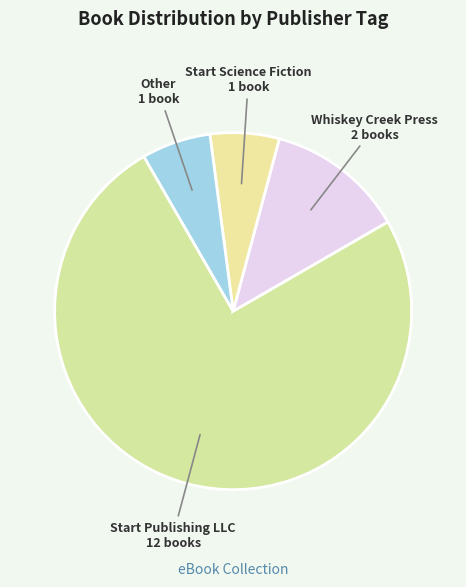

Is the sum of Start Science Fiction and Start Publishing LLC greater than half?

Yes